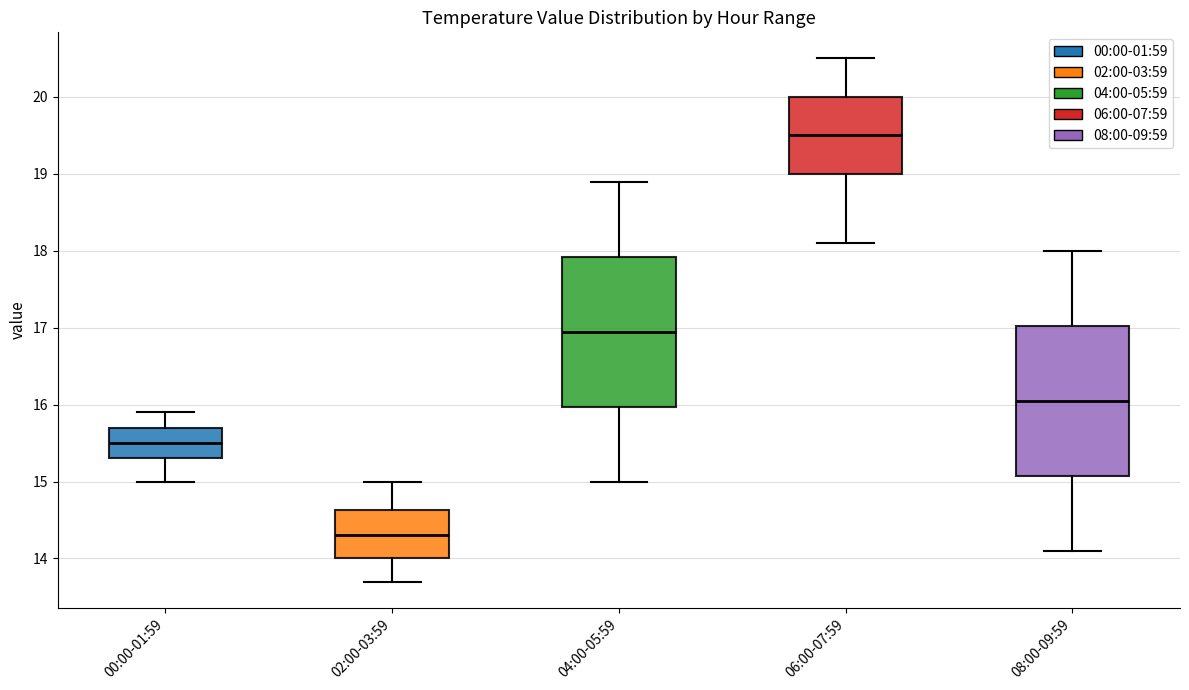

Reading left to right, read every box against the y-axis: the position of its median line, the range the box covers, and the ends of its whiskers. The values are not printed on the chart, so give them approximately, as read against the axis.

00:00-01:59: median 15.5, box 15.3 to 15.7, whiskers 15.0 to 15.9
02:00-03:59: median 14.3, box 14.0 to 14.6, whiskers 13.7 to 15.0
04:00-05:59: median 17.0, box 16.0 to 17.9, whiskers 15.0 to 18.9
06:00-07:59: median 19.5, box 19.0 to 20.0, whiskers 18.1 to 20.5
08:00-09:59: median 16.1, box 15.1 to 17.0, whiskers 14.1 to 18.0